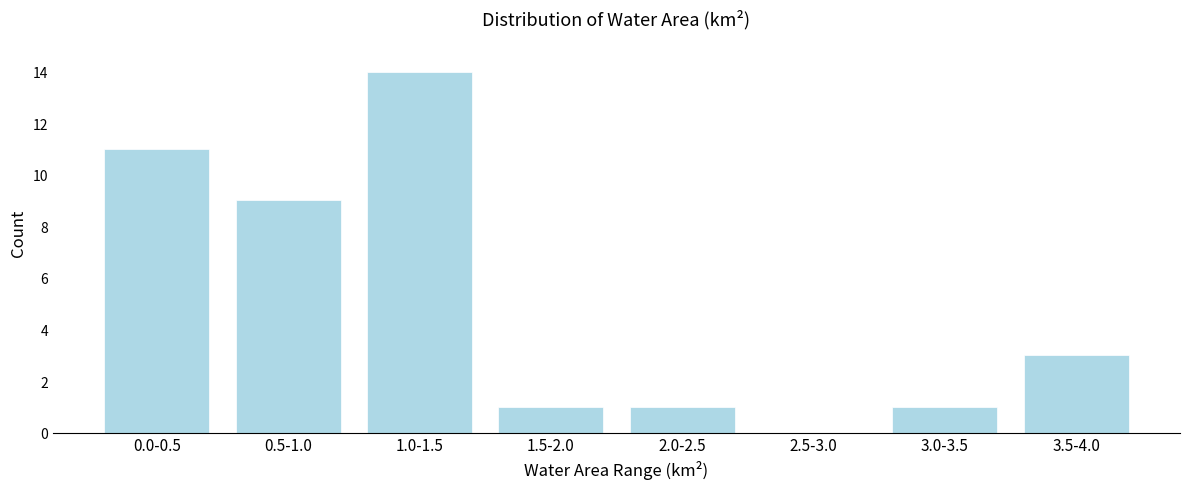

Reading left to right, extract all data points from this chart.

0.0-0.5=11	0.5-1.0=9	1.0-1.5=14	1.5-2.0=1	2.0-2.5=1	2.5-3.0=0	3.0-3.5=1	3.5-4.0=3